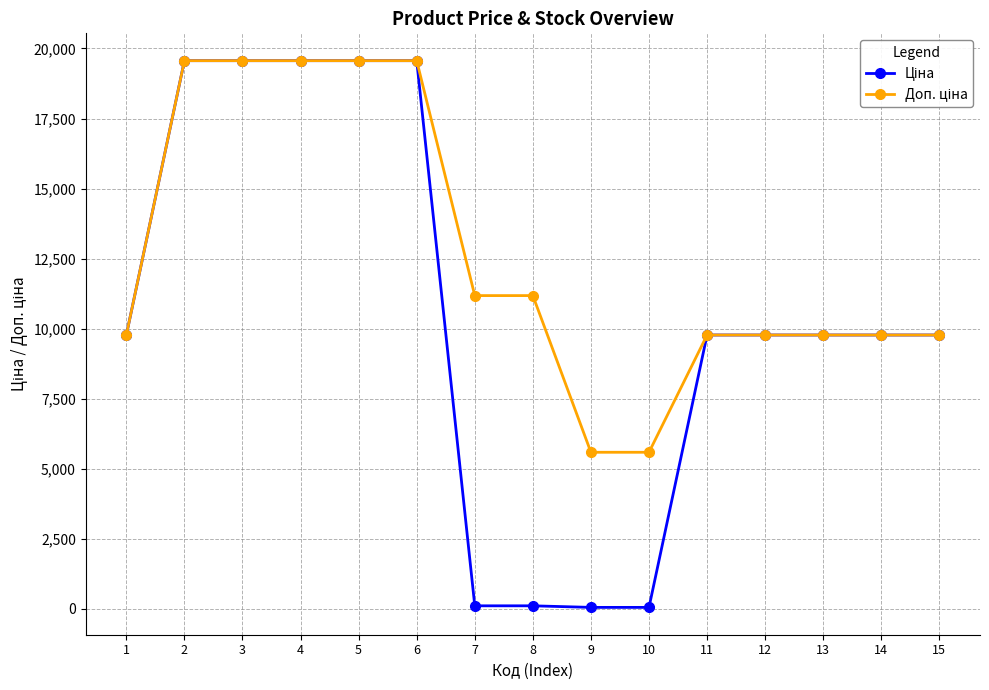

What is the total value across all series at 11?

19551.0